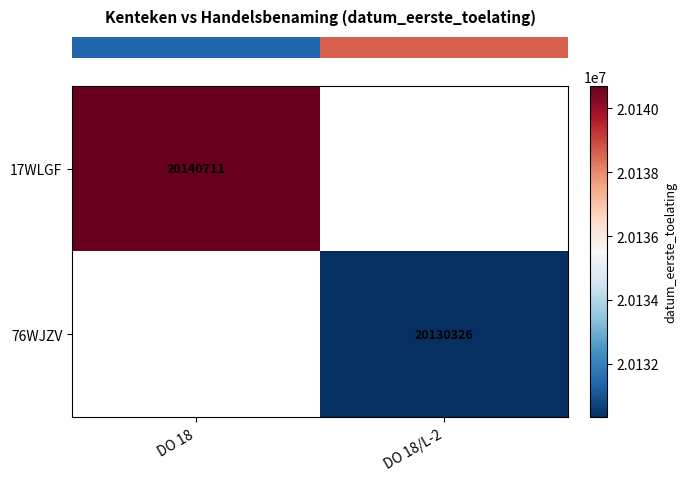

What is the minimum value shown in the chart?

20130326.0